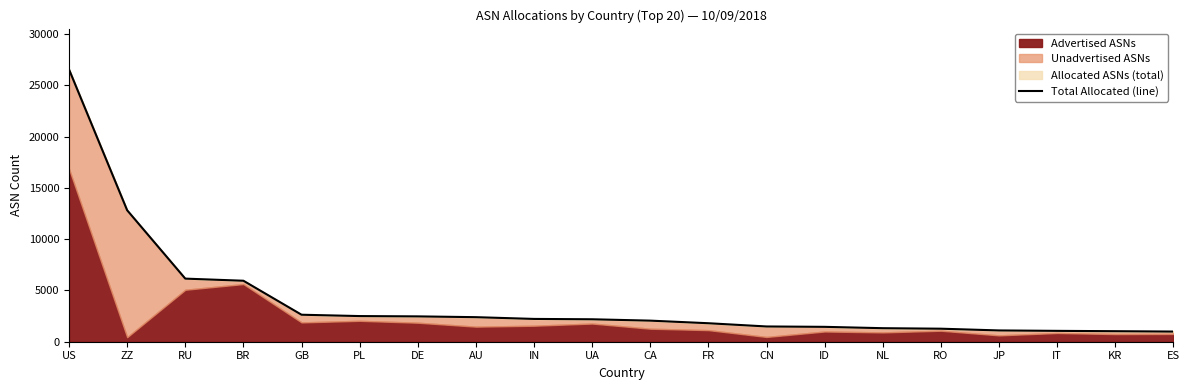

Reading left to right, extract all data points from this chart.

US=26539	ZZ=12814	RU=6150	BR=5944	GB=2631	PL=2500	DE=2470	AU=2393	IN=2222	UA=2188	CA=2055	FR=1802	CN=1487	ID=1450	NL=1319	RO=1269	JP=1100	IT=1059	KR=1026	ES=990